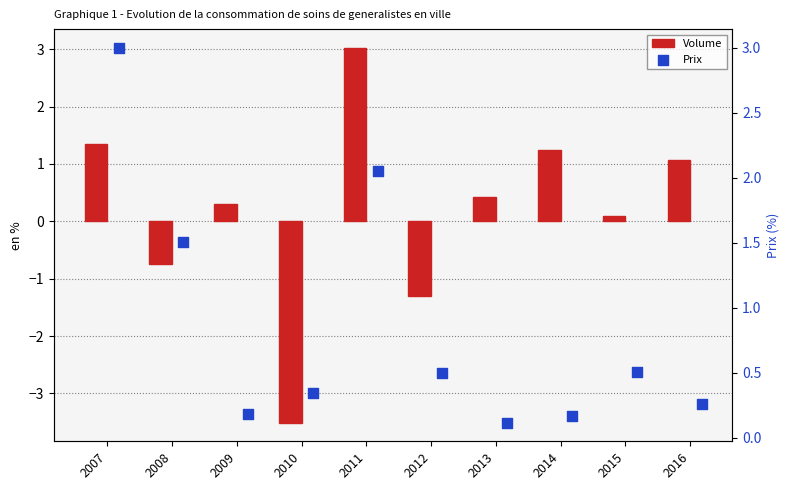

Which series has the largest total across all categories?

Prix